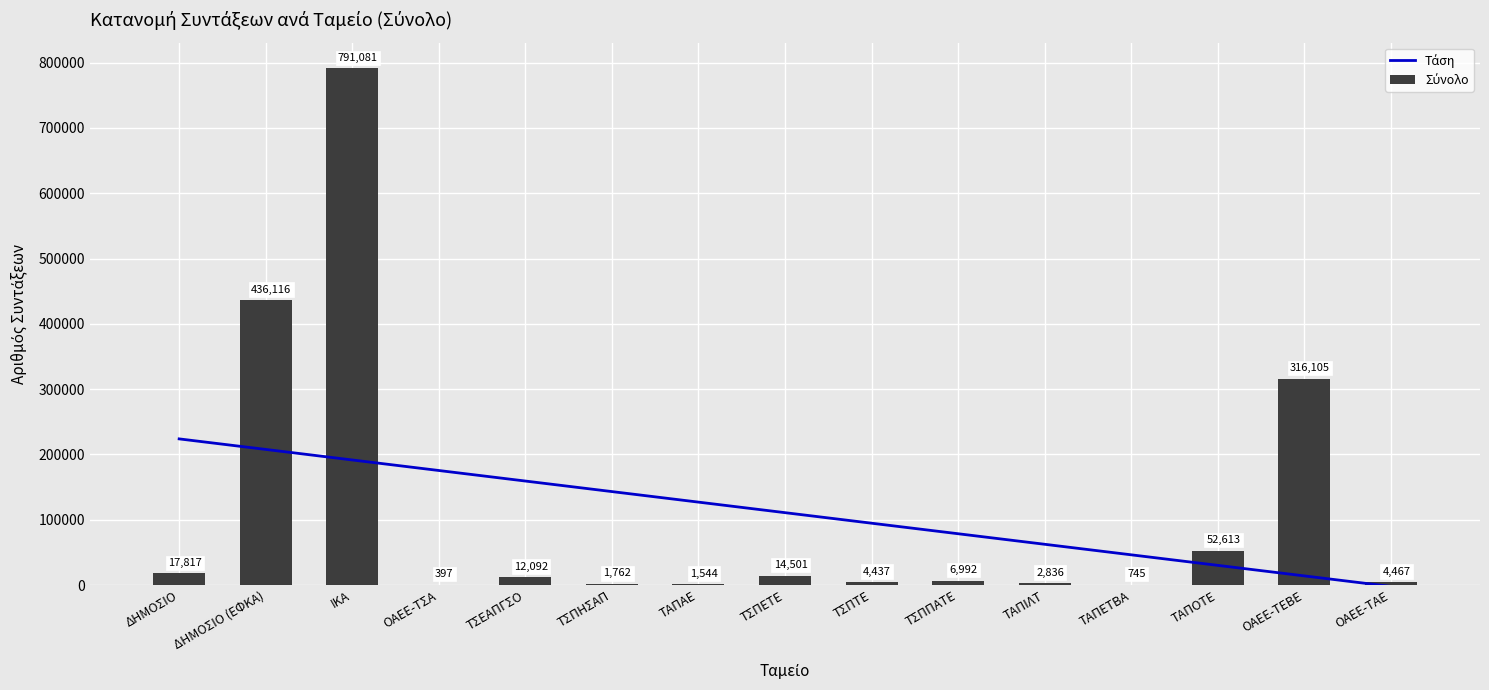

At which label is Σύνολο closest to 395739?

ΔΗΜΟΣΙΟ (ΕΦΚΑ)